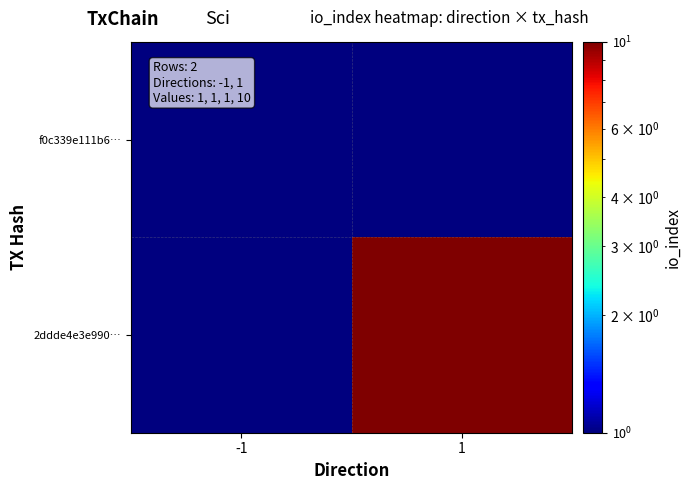

Between 1 and -1, which is larger?

1